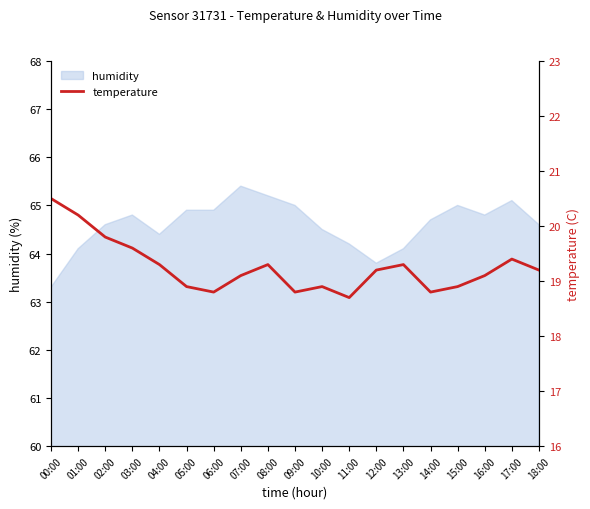

The chart shows a value of 31.9 at 01:00. True or false?

False